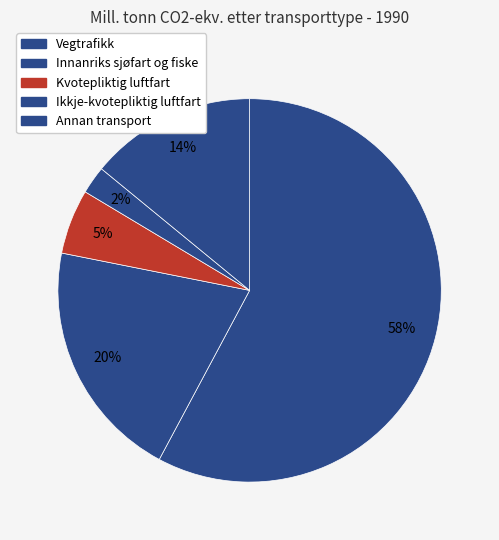

Combined, what portion of the pie is Innanriks sjøfart og fiske and Annan transport?

34.4%